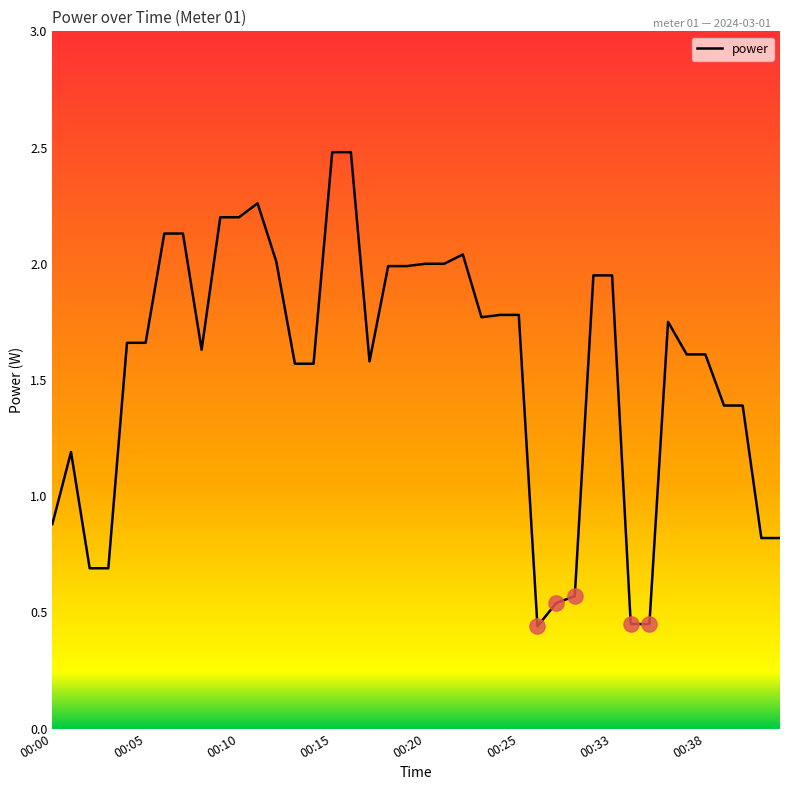

What is the maximum value shown in the chart?

2.5